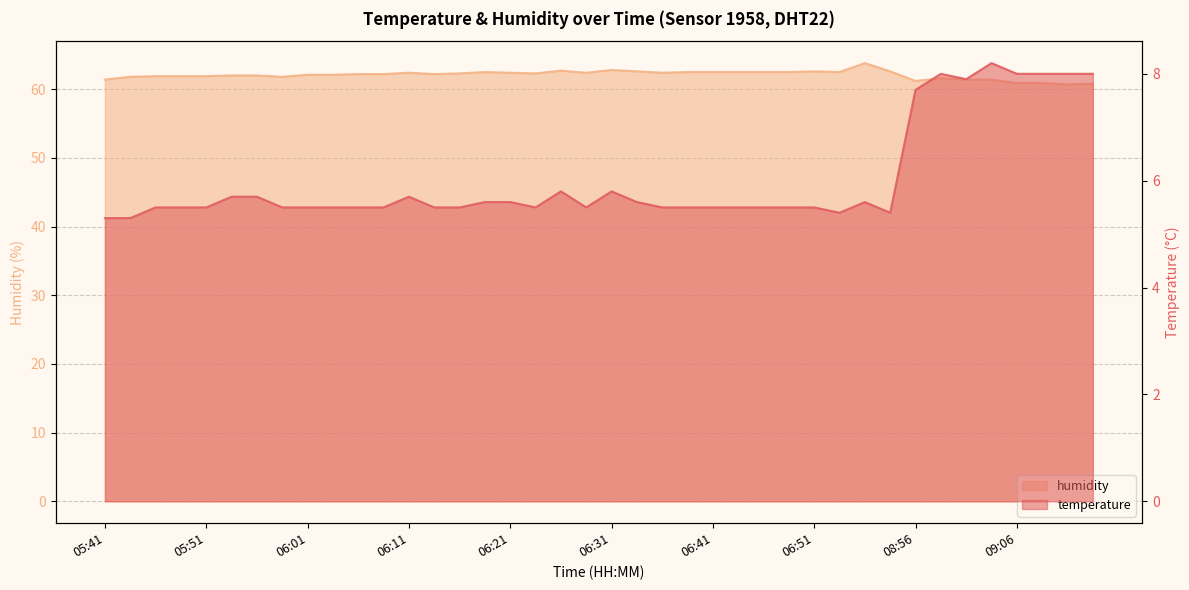

Rank the series at 06:08 from highest to lowest value.

humidity, temperature